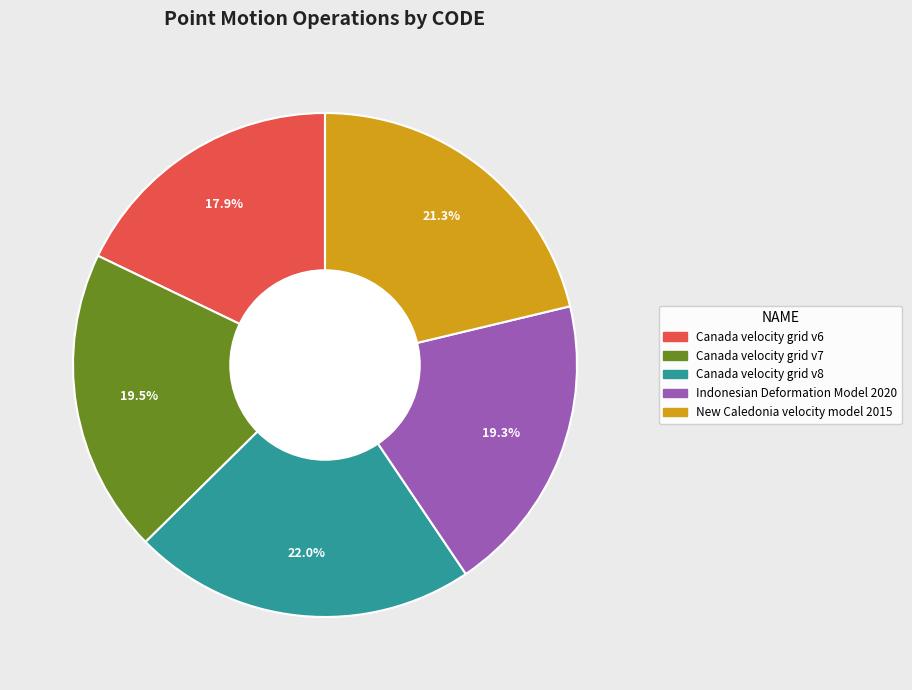

Which category has the biggest portion of the pie?

Canada velocity grid v8